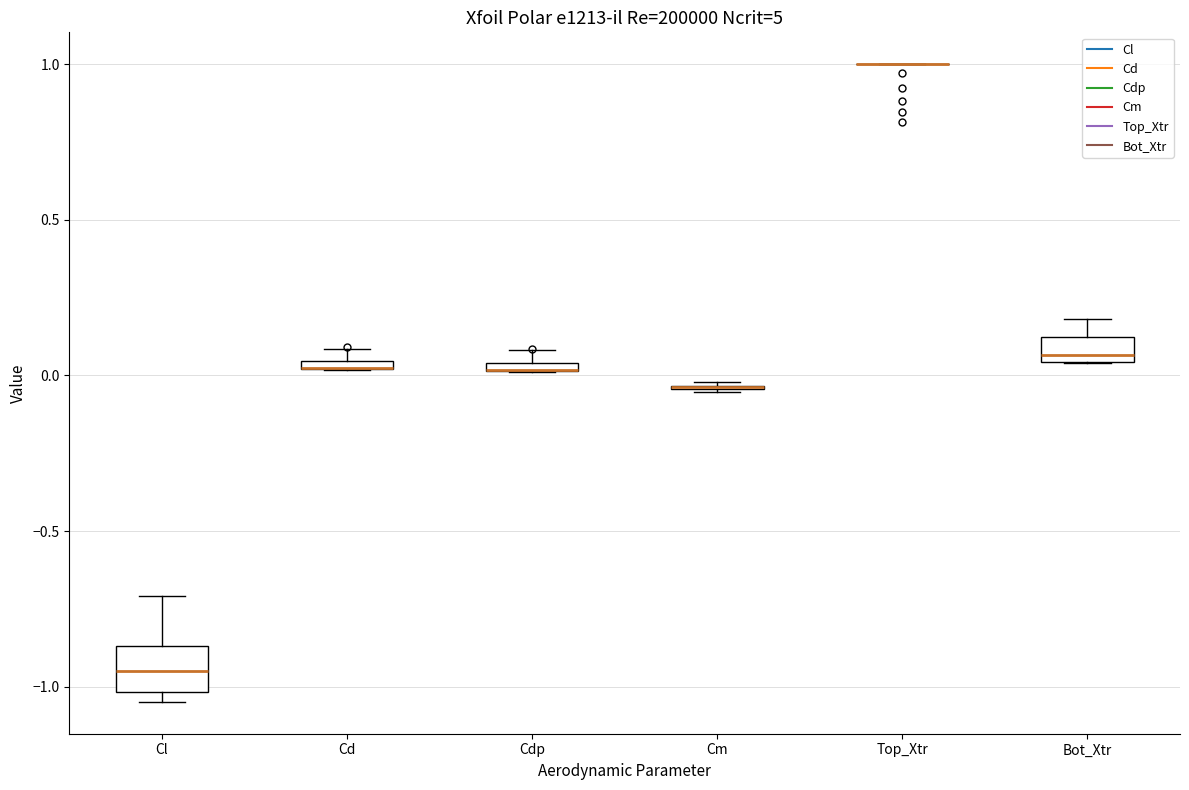

Where does the median line of the box for Cl sit on the y-axis? The values are not printed on the chart, so give them approximately, as read against the axis.

-0.95